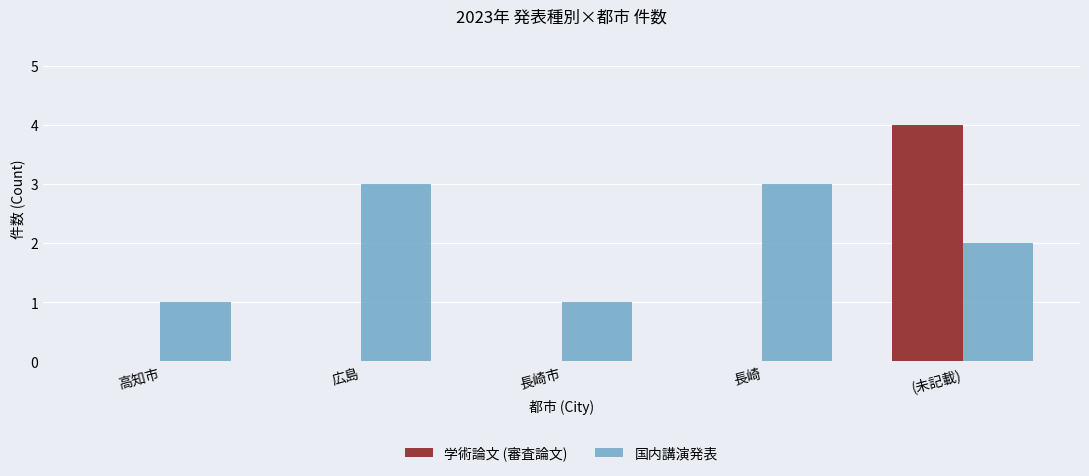

What is the sum of all 学術論文 (審査論文) values?

4